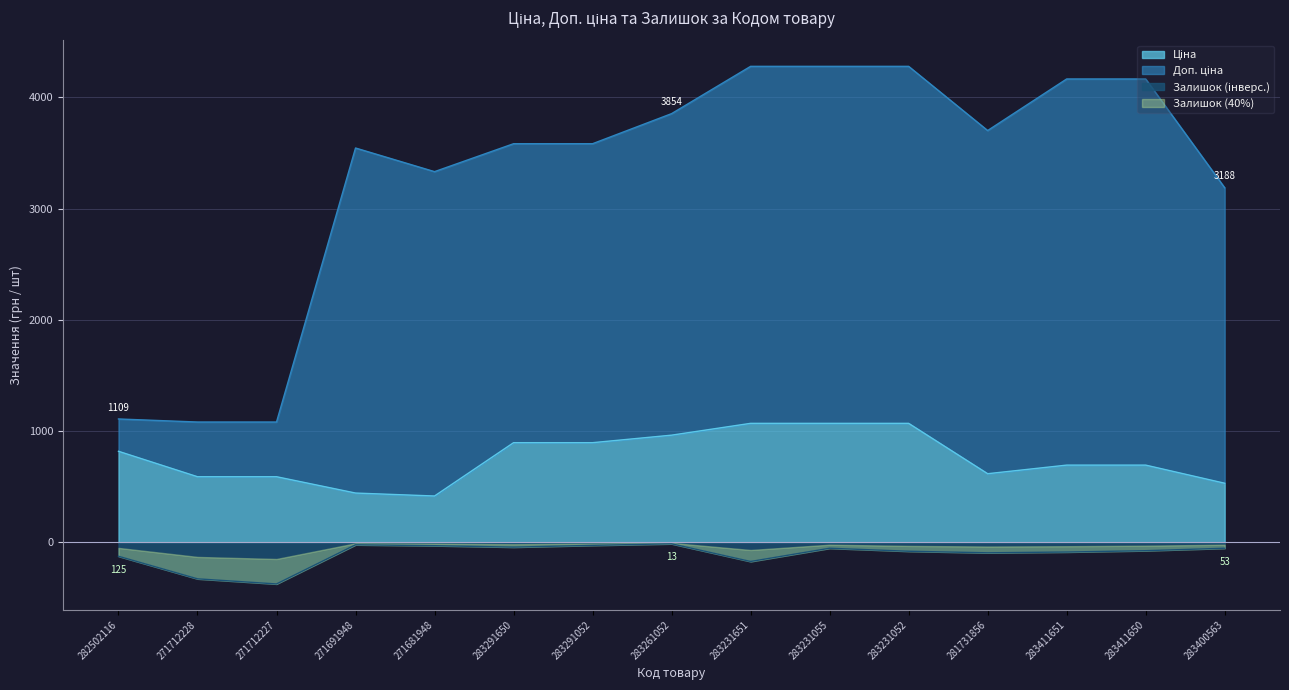

What is the total value across all series at 283231052?

5268.9